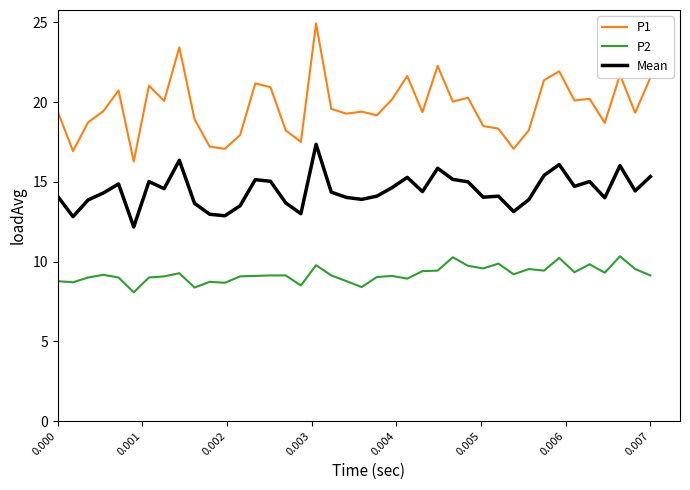

Rank the series by their maximum value, from highest to lowest.

P1, Mean, P2